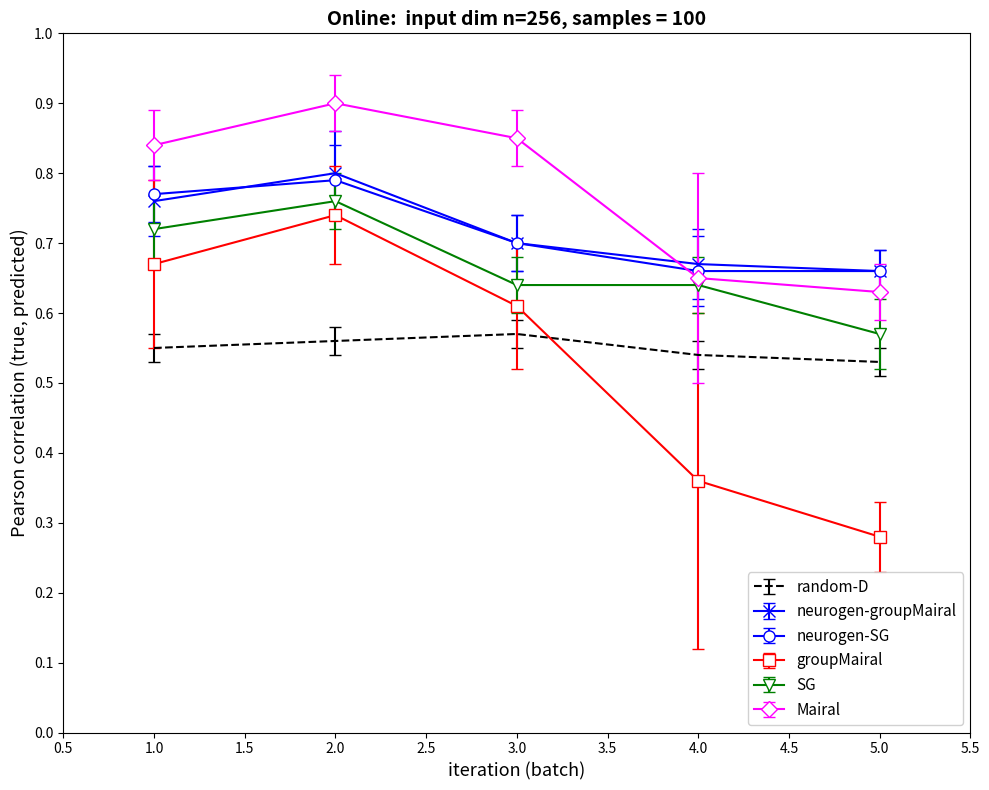

Where is groupMairal nearest to the value 0?

5.0